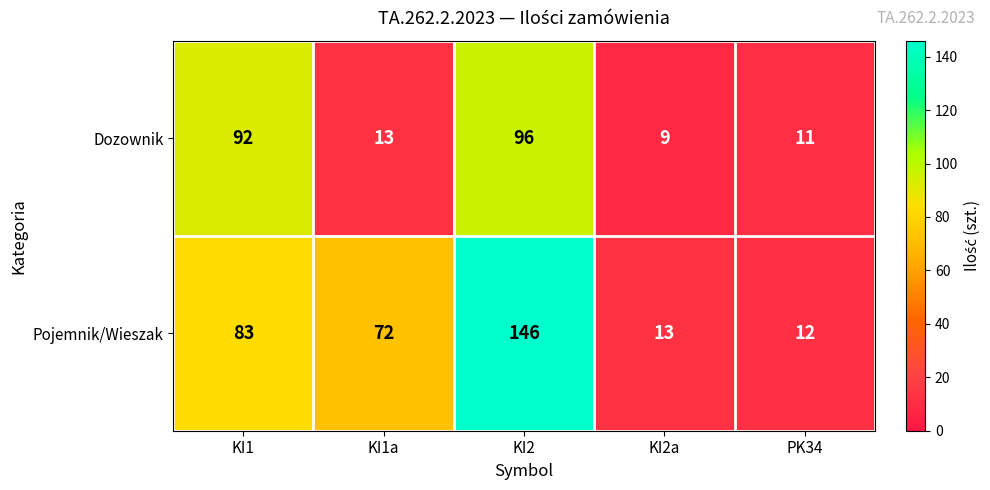

Which series has the largest range (max minus min)?

Pojemnik/Wieszak